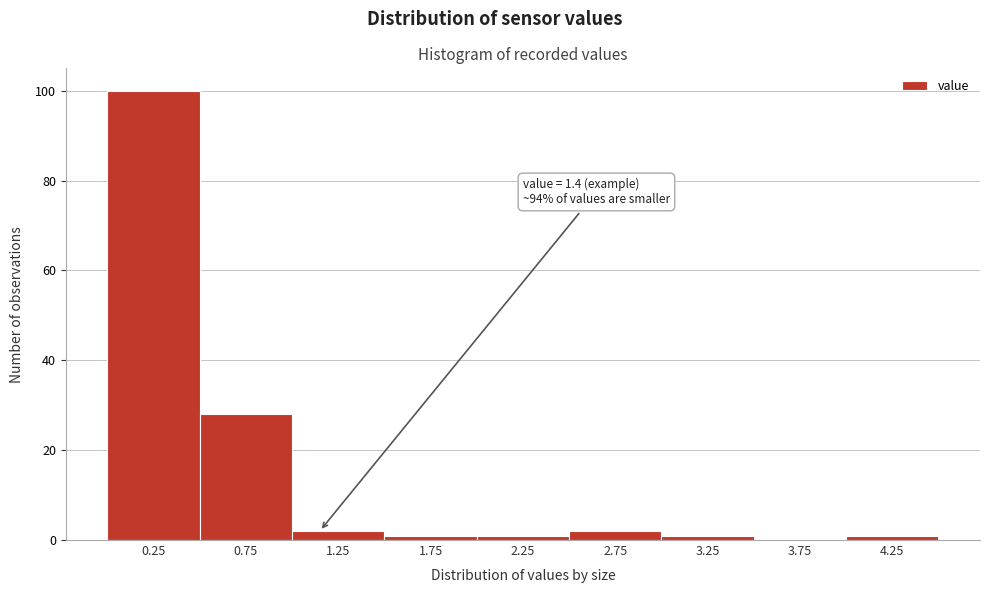

Reading left to right, extract all data points from this chart.

0.25=100	0.75=28	1.25=2	1.75=1	2.25=1	2.75=2	3.25=1	3.75=0	4.25=1